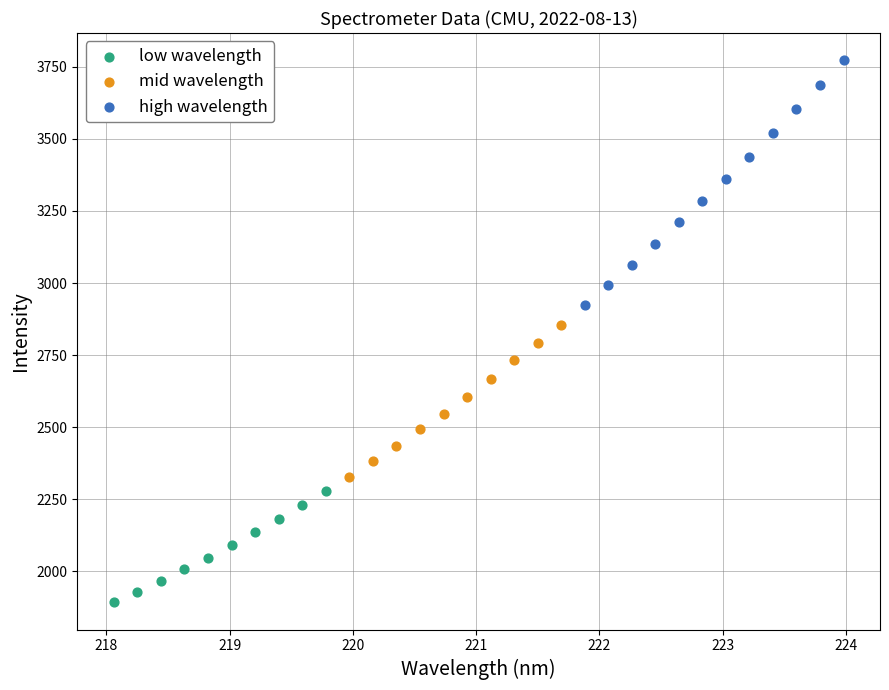

Which series contains the highest Y value?

high wavelength